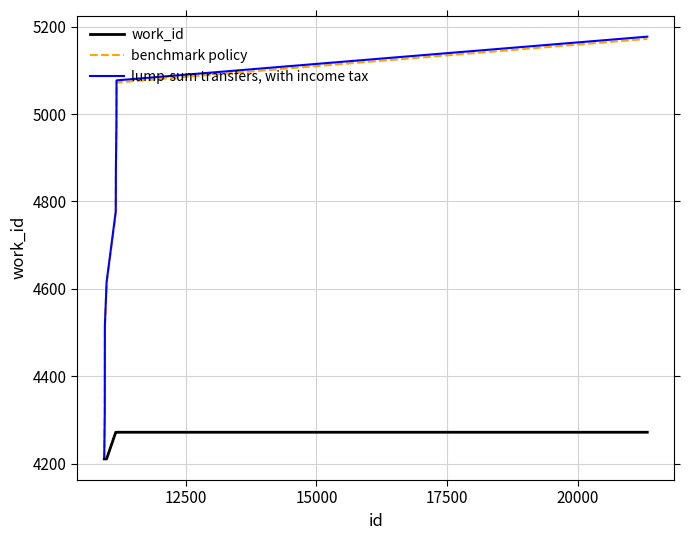

What is the highest value of the work_id series?

4272